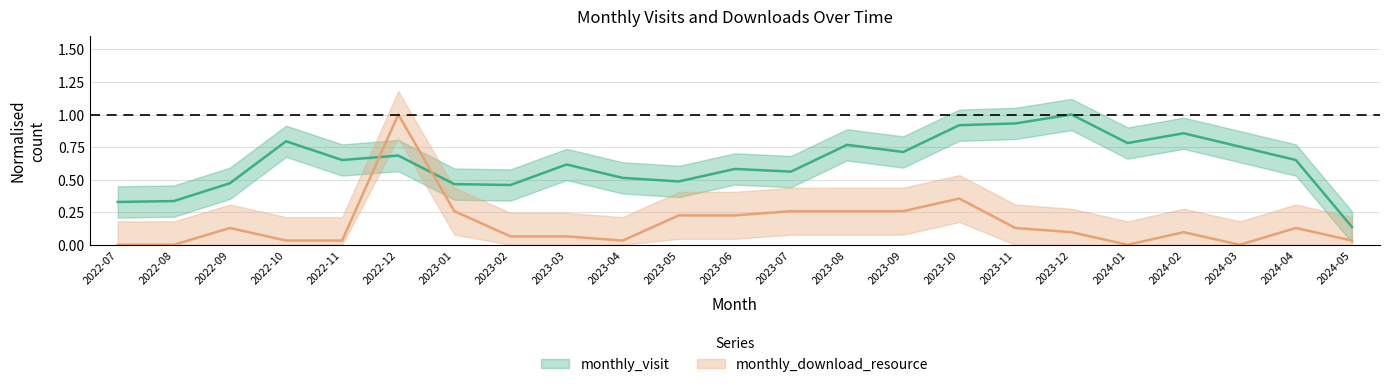

True or false: monthly_download_resource and monthly_visit cross at least once.

True